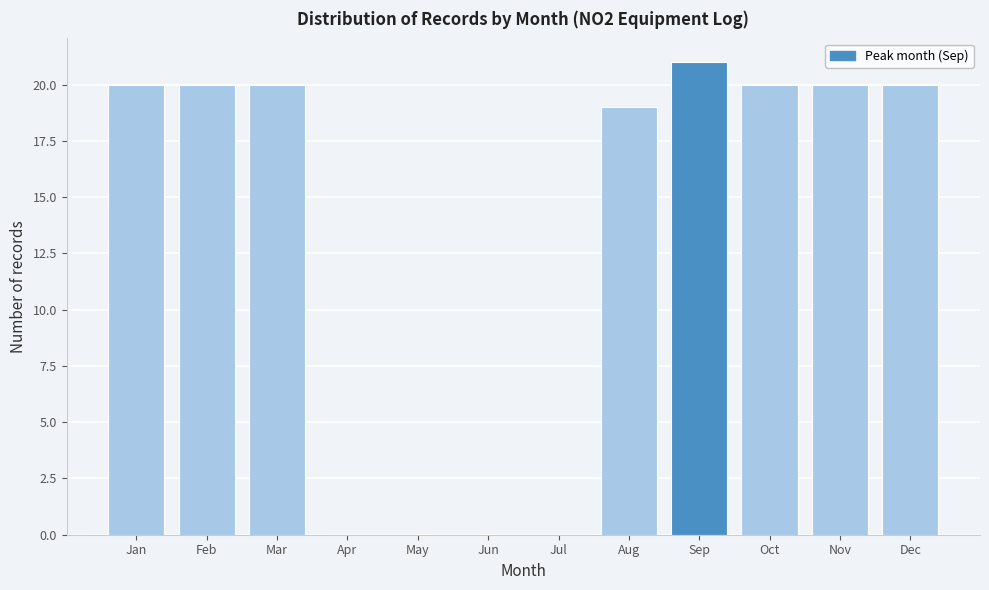

Reading left to right, extract all data points from this chart.

Jan=20	Feb=20	Mar=20	Apr=0	May=0	Jun=0	Jul=0	Aug=19	Sep=21	Oct=20	Nov=20	Dec=20